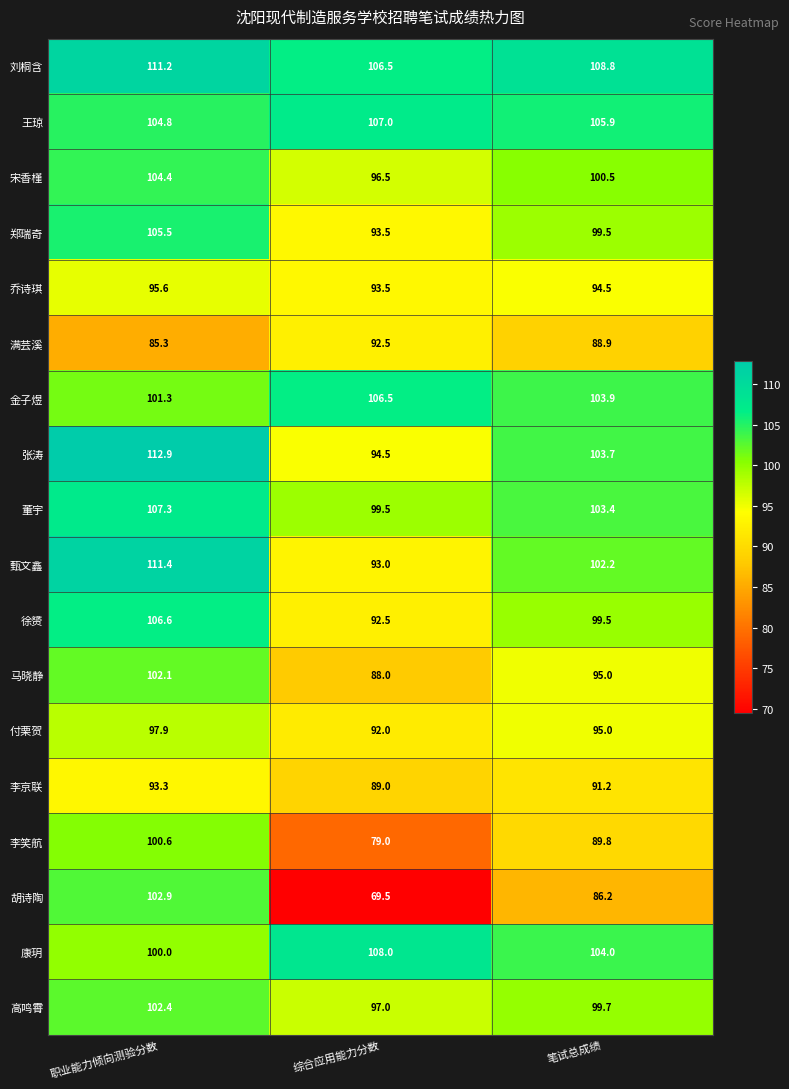

Rank the series by their maximum value, from highest to lowest.

张涛, 甄文鑫, 刘桐含, 康玥, 董宇, 王琼, 徐赟, 金子煜, 郑瑞奇, 宋香槿, 胡诗陶, 高鸣霄, 马晓静, 李笑航, 付栗贺, 乔诗琪, 李京联, 满芸溪